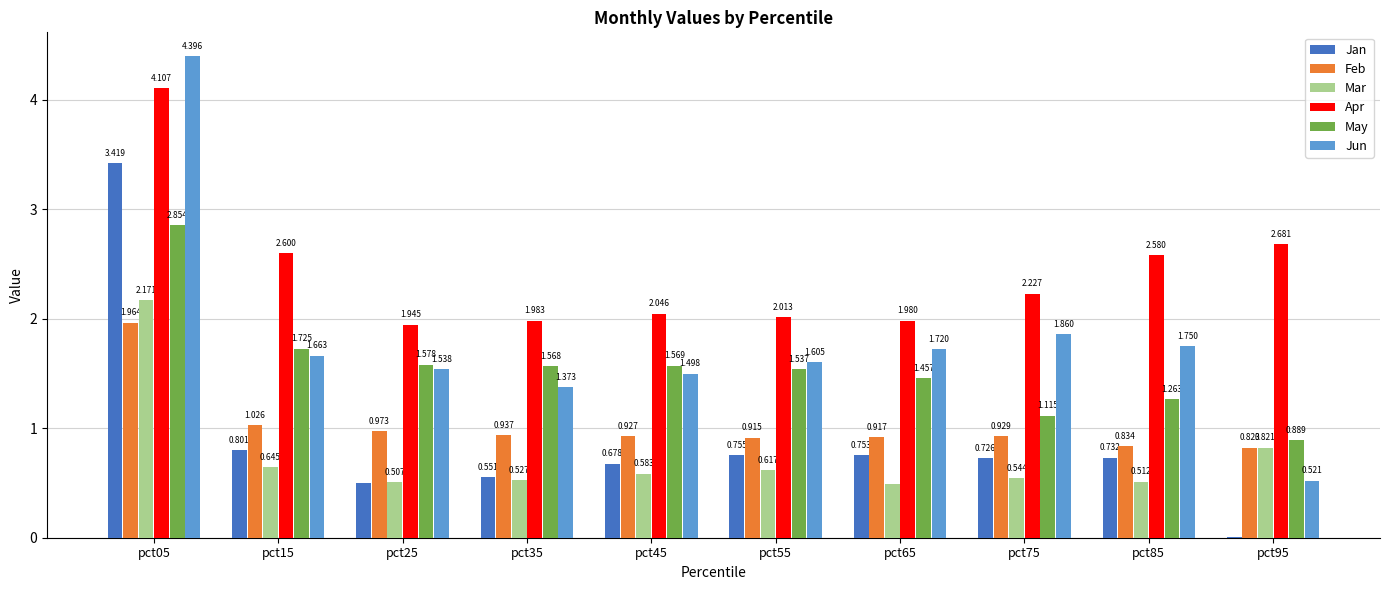

Which series has the largest range (max minus min)?

Jun